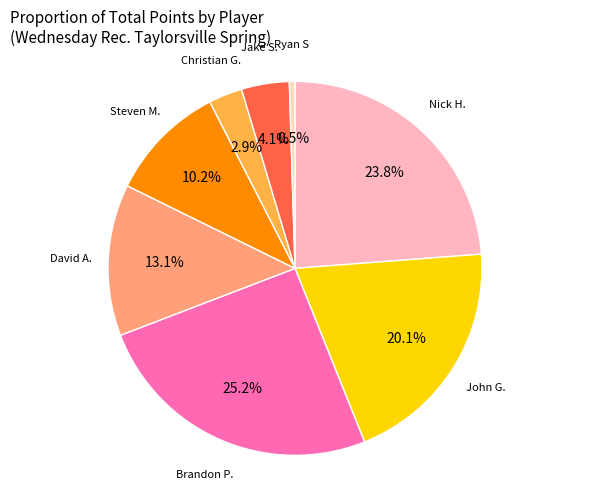

Which category has the smallest portion of the pie?

Ryan S